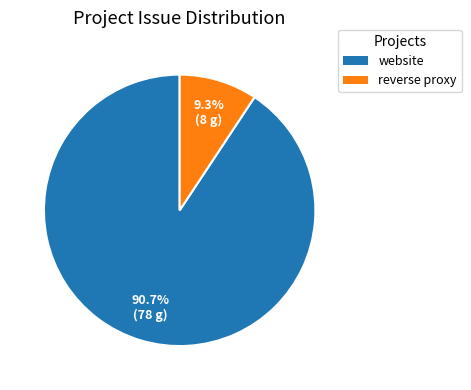

True or false: reverse proxy accounts for 9% of the total.

True